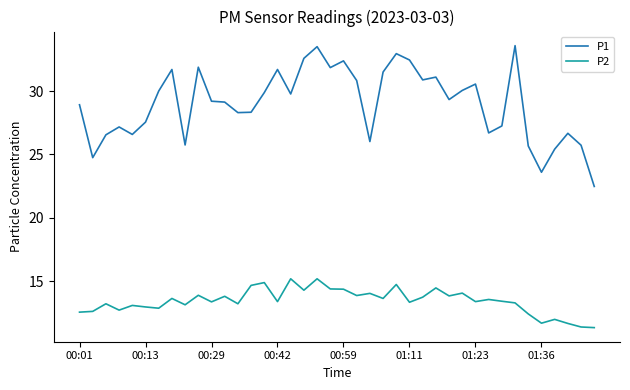

Which series has the widest spread of values?

P1